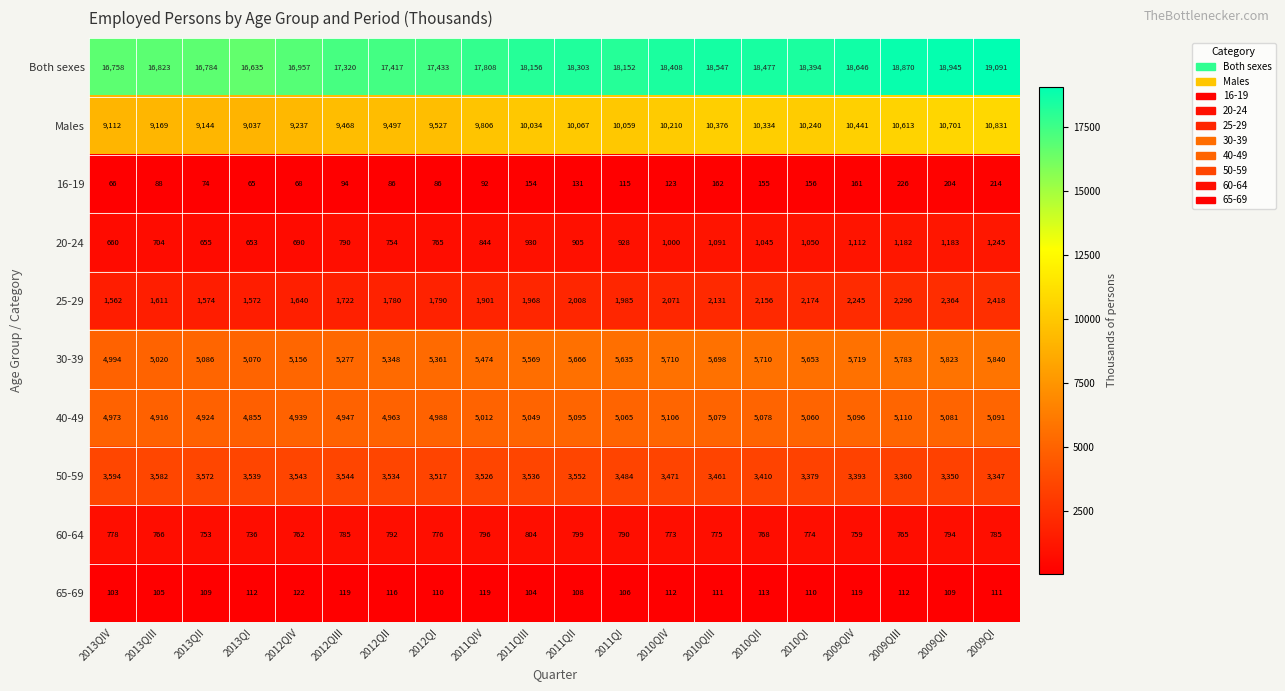

What is the lowest value of the Both sexes series?

16635